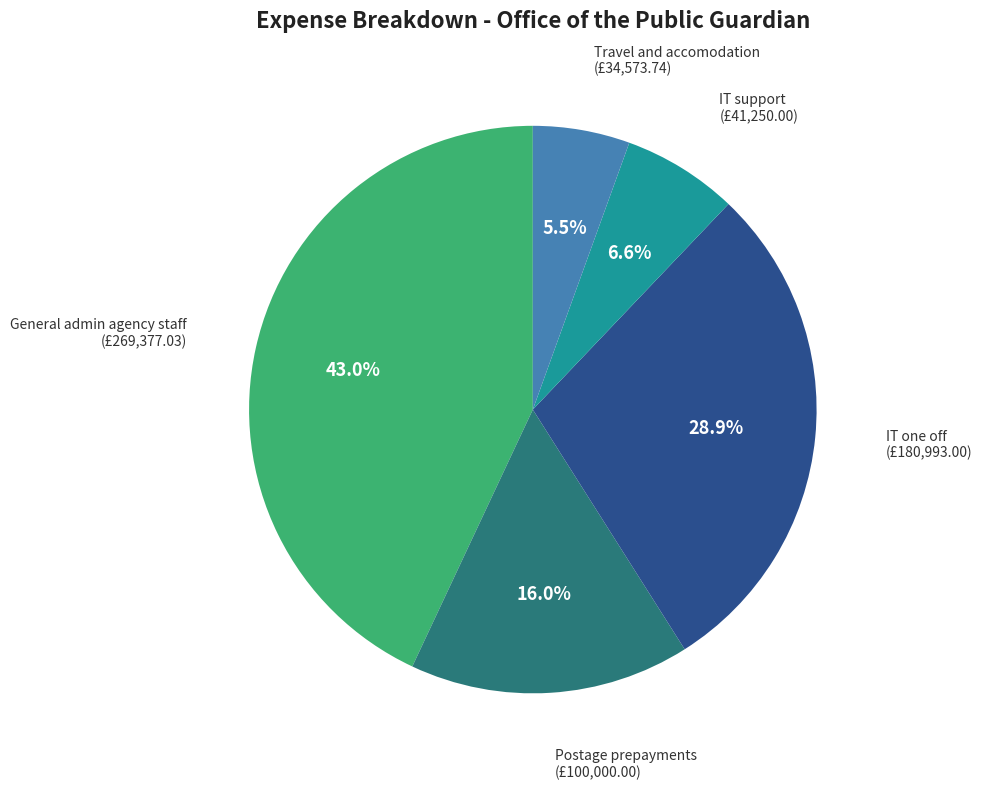

Is it true that Postage prepayments is 3% of the pie?

False